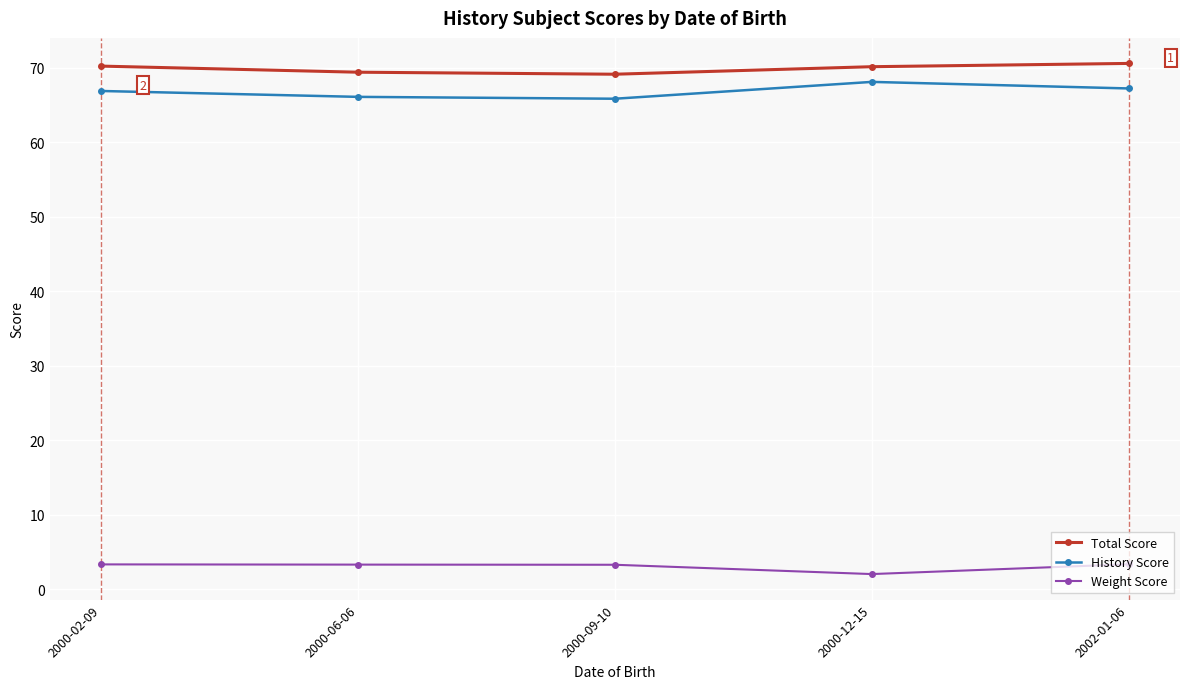

Is it true that Total Score equals 69.4 at 2000-06-06?

True